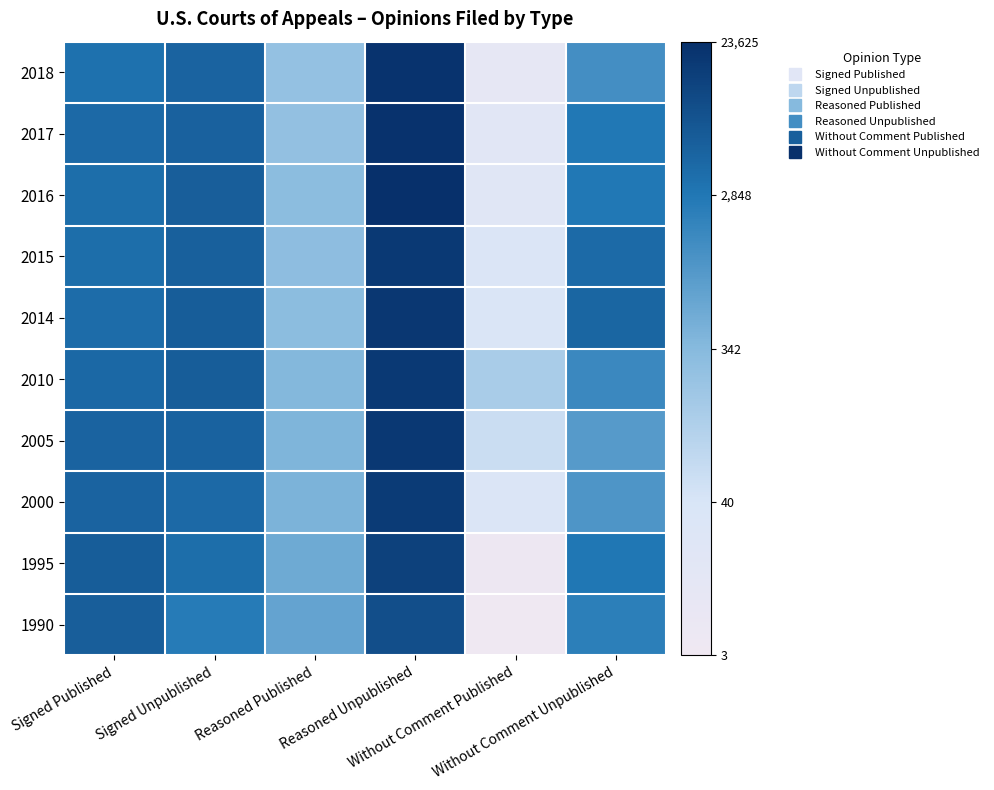

Reading right to left, transcribe all the data shown in this chart.

2018: Without Comment Unpublished=7.2	Without Comment Published=2.5	Reasoned Unpublished=10.0	Reasoned Published=5.5	Signed Unpublished=8.5	Signed Published=8.1
2017: Without Comment Unpublished=7.9	Without Comment Published=2.9	Reasoned Unpublished=10.0	Reasoned Published=5.5	Signed Unpublished=8.6	Signed Published=8.4
2016: Without Comment Unpublished=7.9	Without Comment Published=3.0	Reasoned Unpublished=10.1	Reasoned Published=5.7	Signed Unpublished=8.7	Signed Published=8.2
2015: Without Comment Unpublished=8.3	Without Comment Published=3.4	Reasoned Unpublished=9.8	Reasoned Published=5.7	Signed Unpublished=8.6	Signed Published=8.2
2014: Without Comment Unpublished=8.5	Without Comment Published=3.5	Reasoned Unpublished=9.8	Reasoned Published=5.7	Signed Unpublished=8.7	Signed Published=8.3
2010: Without Comment Unpublished=7.4	Without Comment Published=5.0	Reasoned Unpublished=9.8	Reasoned Published=5.9	Signed Unpublished=8.7	Signed Published=8.4
2005: Without Comment Unpublished=6.9	Without Comment Published=4.1	Reasoned Unpublished=9.8	Reasoned Published=6.0	Signed Unpublished=8.6	Signed Published=8.5
2000: Without Comment Unpublished=7.0	Without Comment Published=3.5	Reasoned Unpublished=9.7	Reasoned Published=6.1	Signed Unpublished=8.4	Signed Published=8.5
1995: Without Comment Unpublished=8.0	Without Comment Published=1.8	Reasoned Unpublished=9.6	Reasoned Published=6.3	Signed Unpublished=8.2	Signed Published=8.7
1990: Without Comment Unpublished=7.7	Without Comment Published=1.6	Reasoned Unpublished=9.2	Reasoned Published=6.5	Signed Unpublished=7.8	Signed Published=8.7